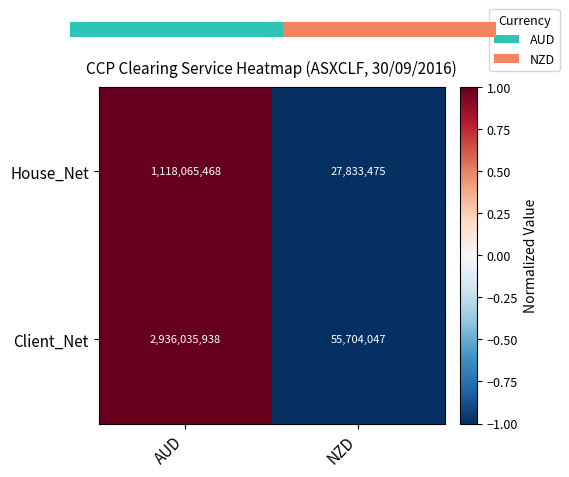

Reading right to left, transcribe all the data shown in this chart.

House_Net: NZD=27833475	AUD=1118065468
Client_Net: NZD=55704047	AUD=2936035938